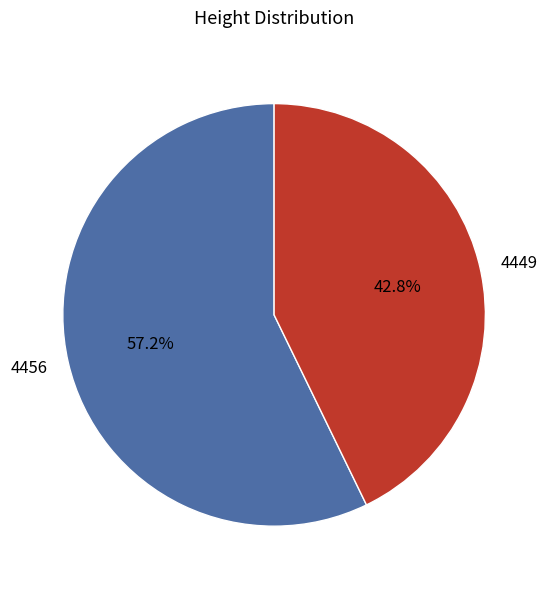

Rank the categories by value from lowest to highest.

4449, 4456